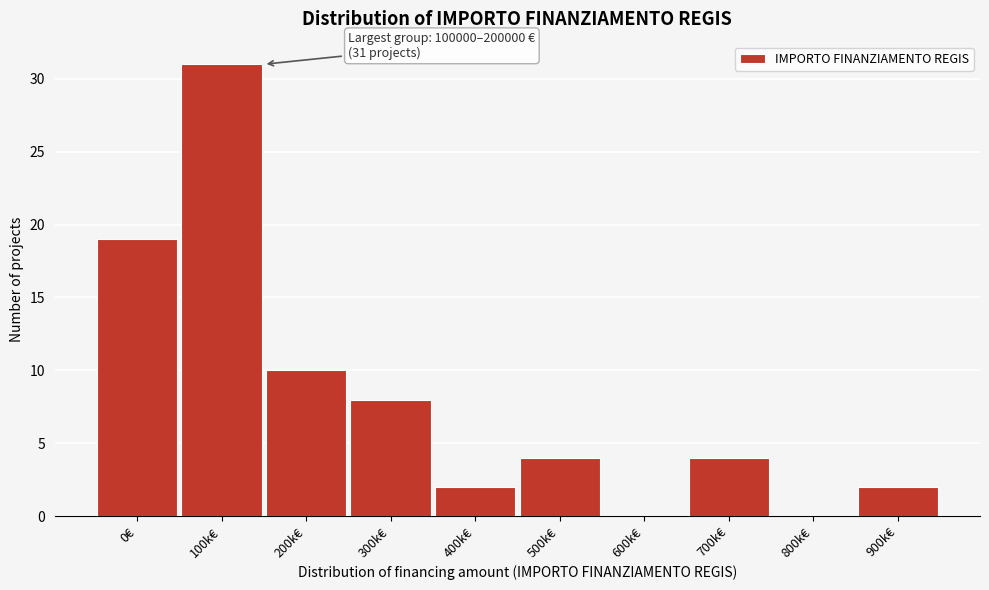

What is the sum of all values?

80